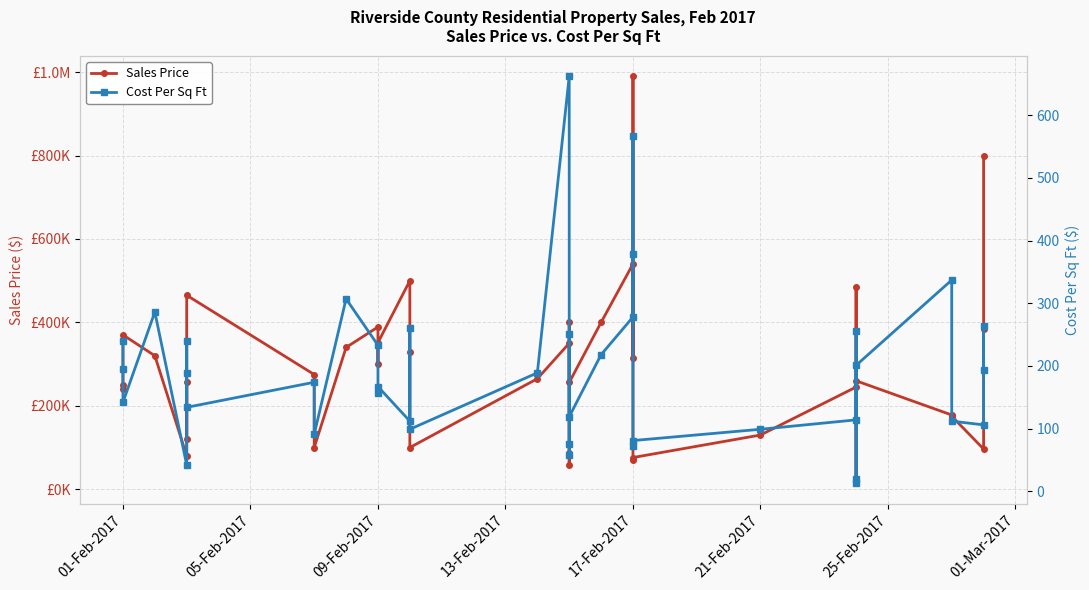

What is the difference between the second highest and second lowest values in the Cost Per Sq Ft series?

547